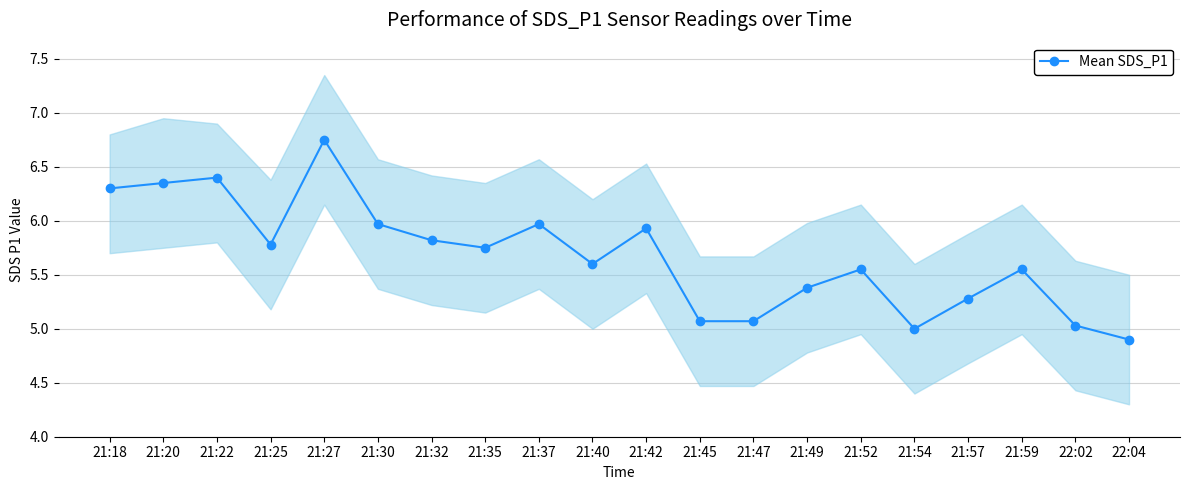

Reading left to right, list all the values displayed in this chart.

6.3	6.3	6.4	5.8	6.8	6.0	5.8	5.8	6.0	5.6	5.9	5.1	5.1	5.4	5.5	5.0	5.3	5.5	5.0	4.9